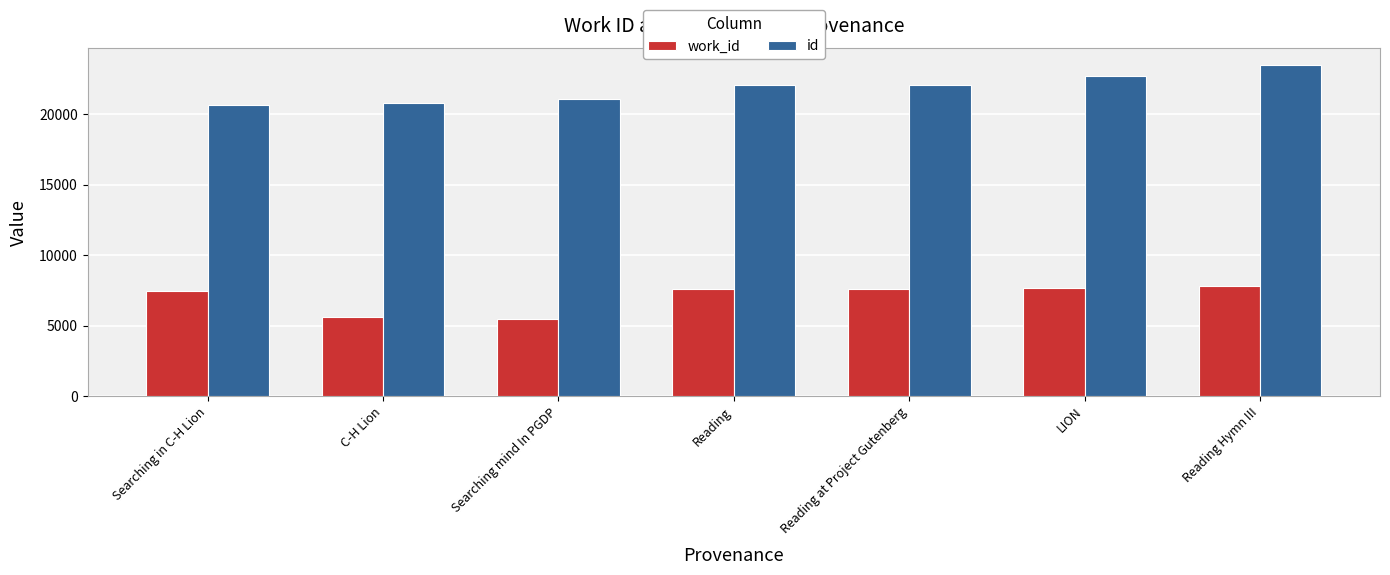

Which series changed the most between C-H Lion and Reading Hymn III?

id